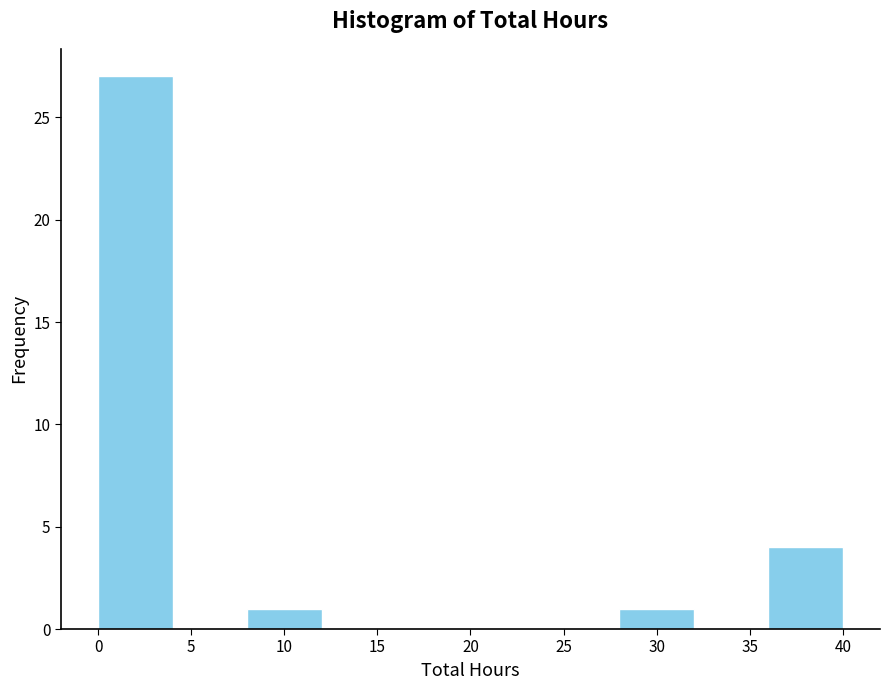

Reading left to right, transcribe this chart: for each bar, give the range it covers on the x-axis and its height. The values are not printed on the chart, so give them approximately, as read against the axis.

0 to 4: 27
4 to 8: 0
8 to 12: 1
12 to 16: 0
16 to 20: 0
20 to 24: 0
24 to 28: 0
28 to 32: 1
32 to 36: 0
36 to 40: 4